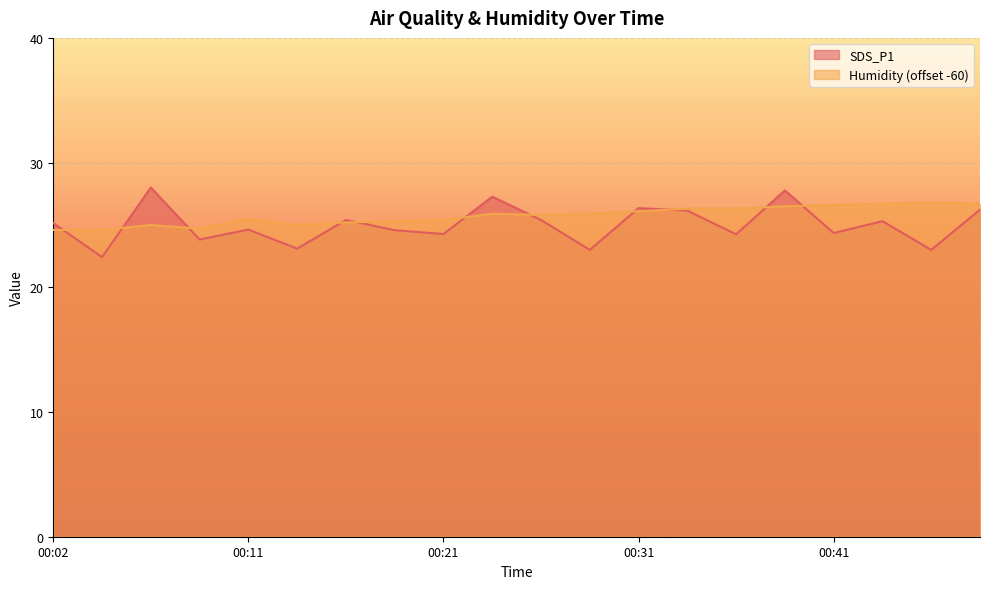

How many lines are shown in the chart?

2